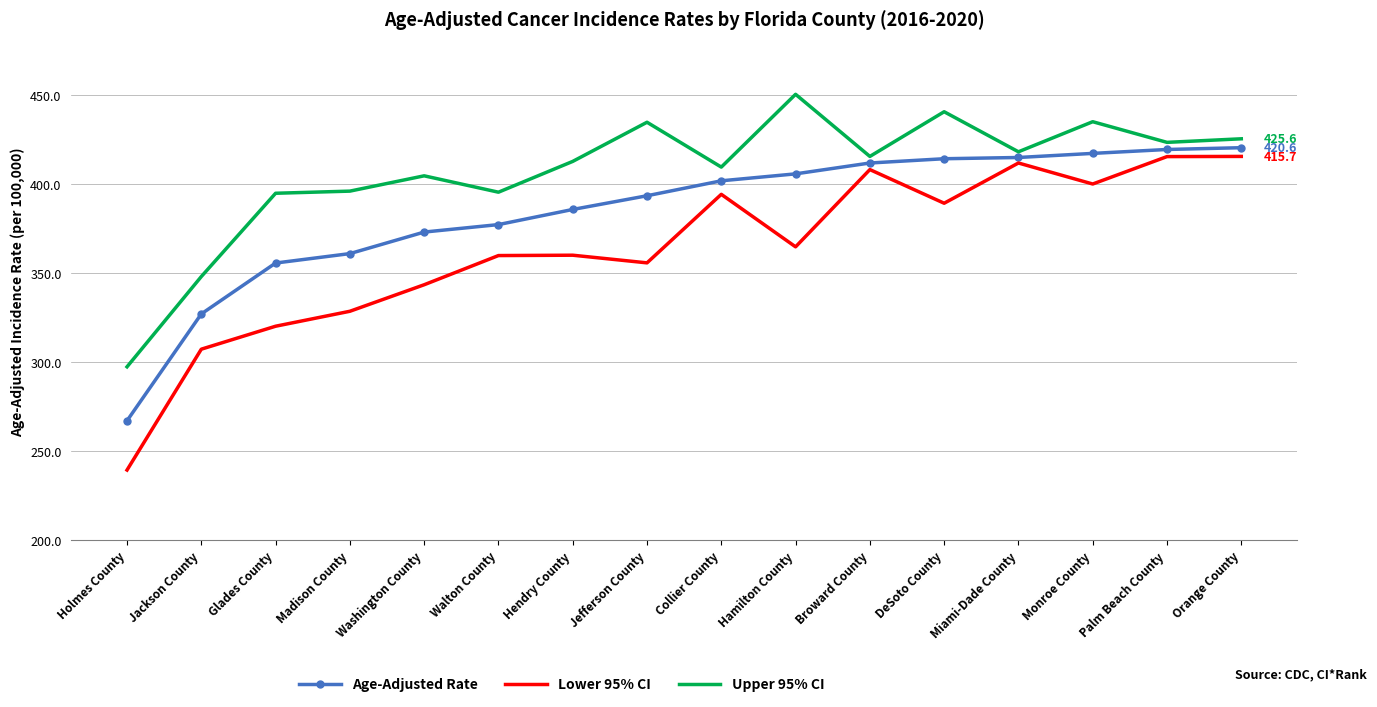

What is the difference between the maximum and minimum values in the Lower 95% CI series?

176.2